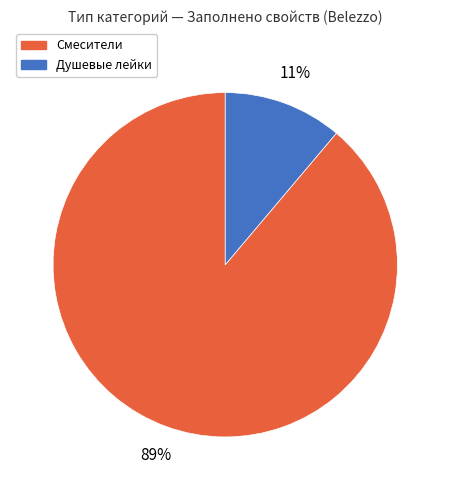

Is there a majority slice in this chart?

Yes